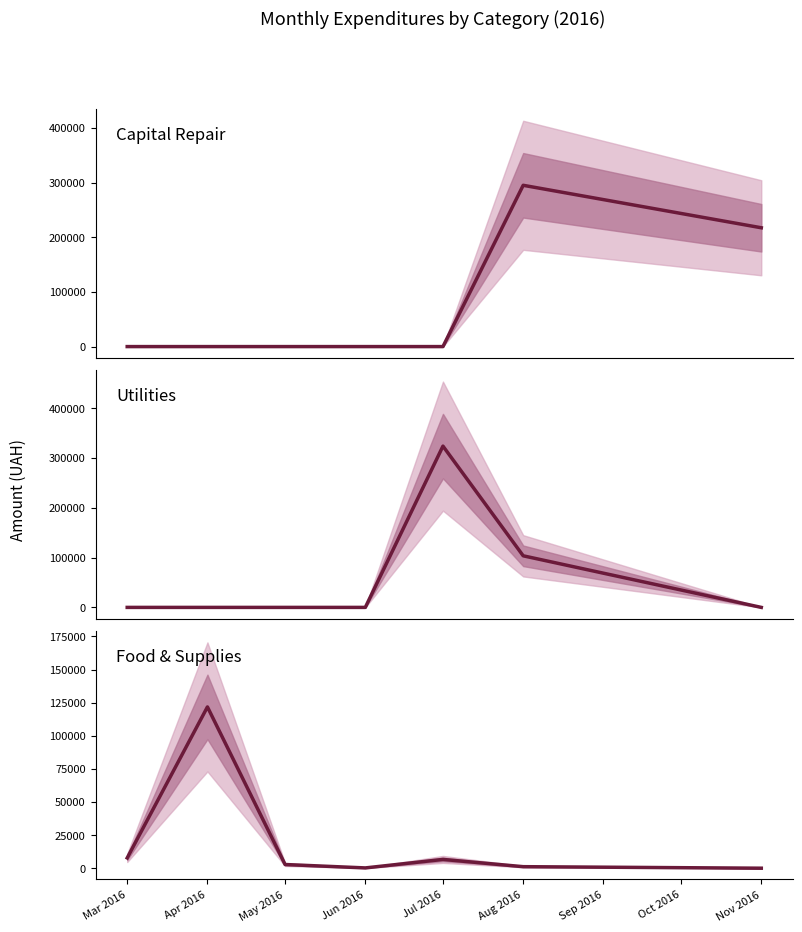

Where do Capital Repair and Utilities first cross each other?

Jul 2016 and Aug 2016